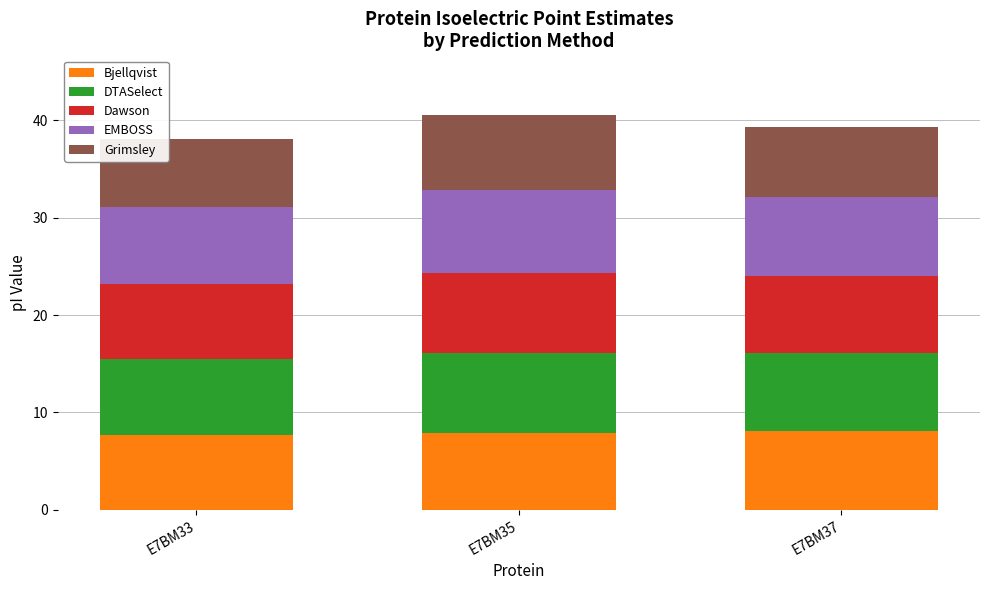

The Bjellqvist series shows 7.9 at E7BM35. True or false?

True